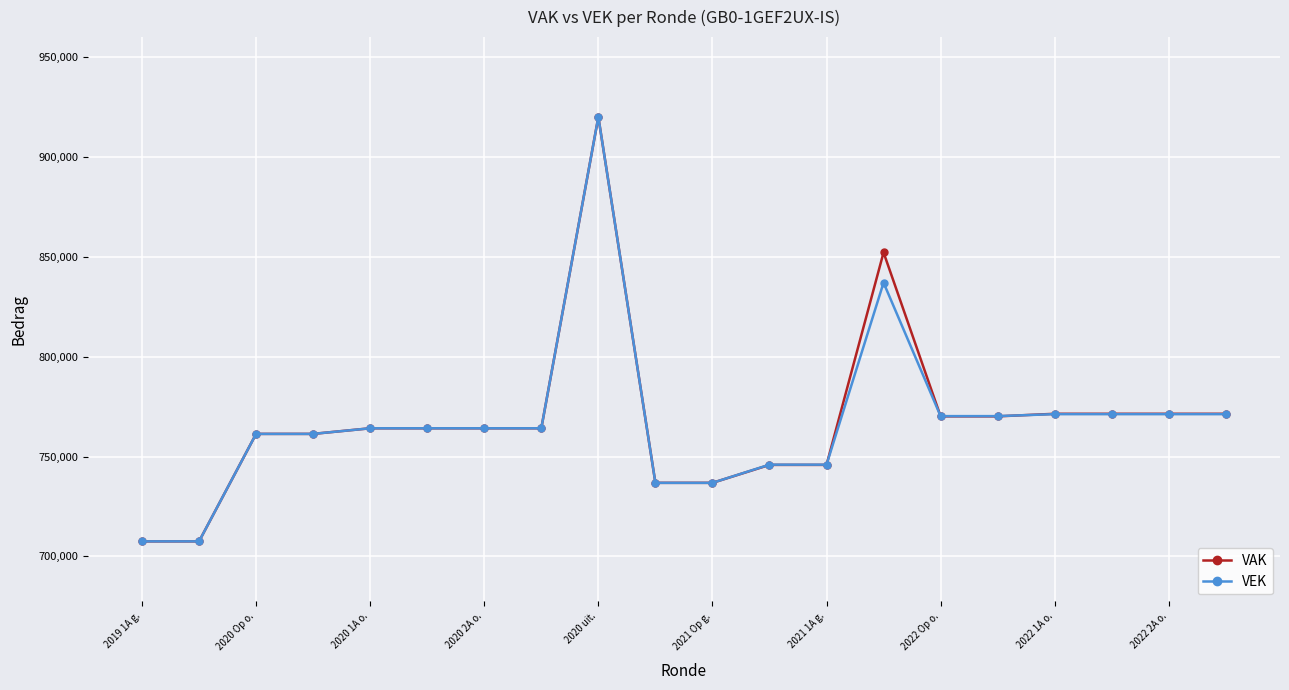

What are all the series names shown in the legend?

VAK, VEK